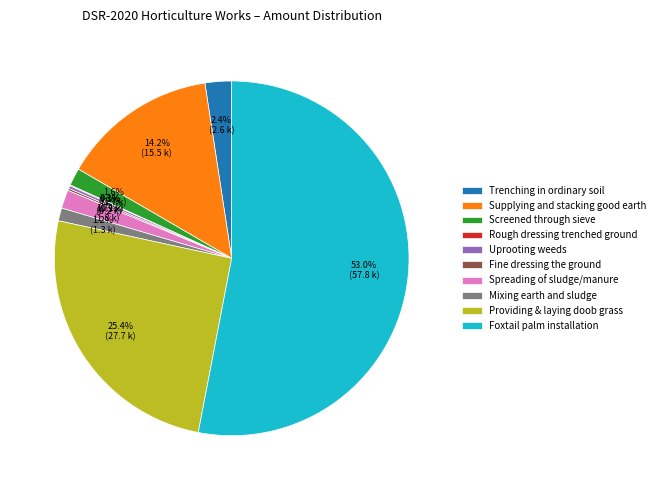

What is the majority slice?

Foxtail palm installation